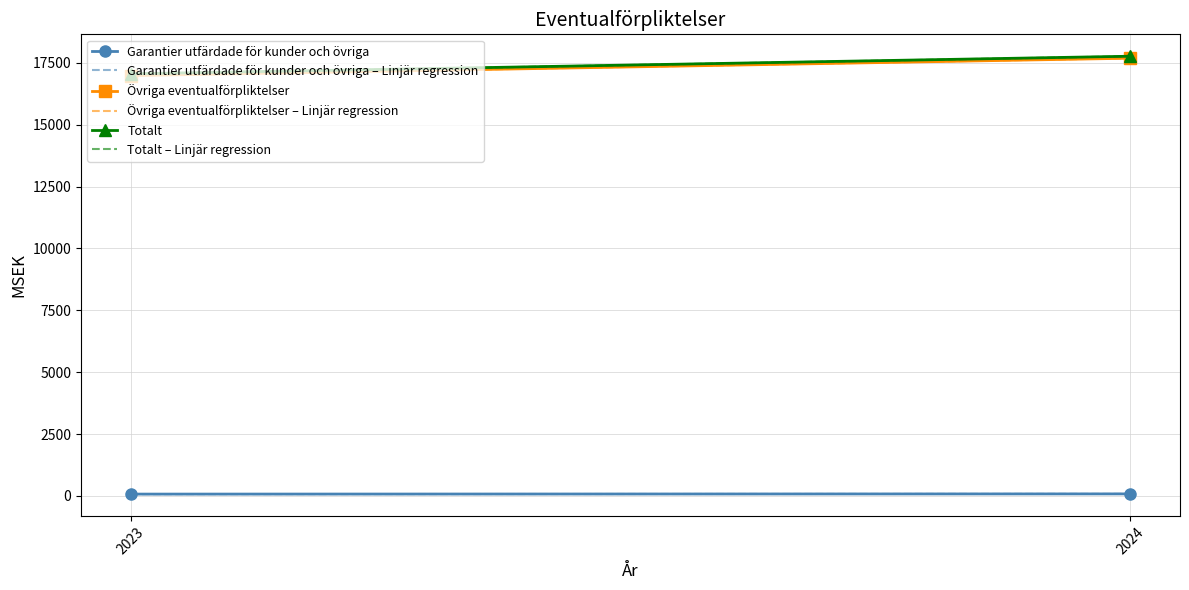

How many lines are shown in the chart?

6